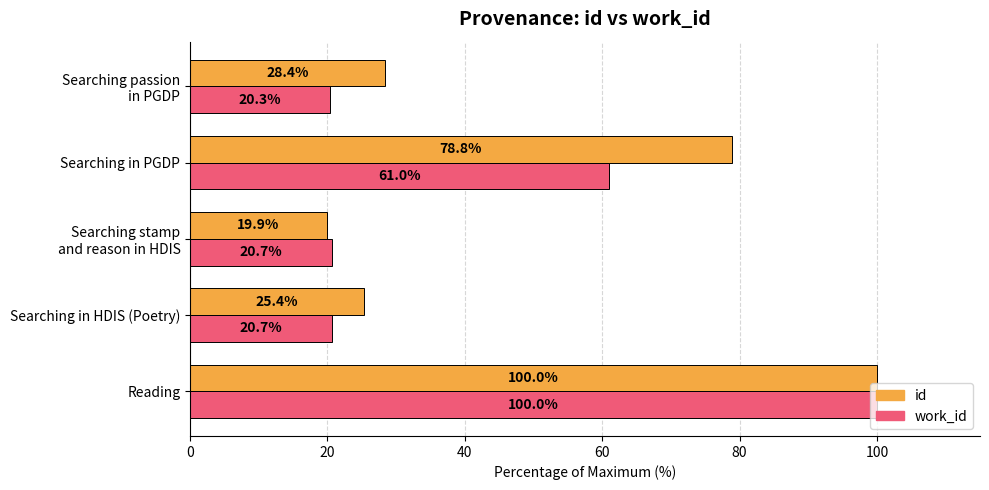

The value of id at Searching in HDIS (Poetry) is 25.4. True or false?

True